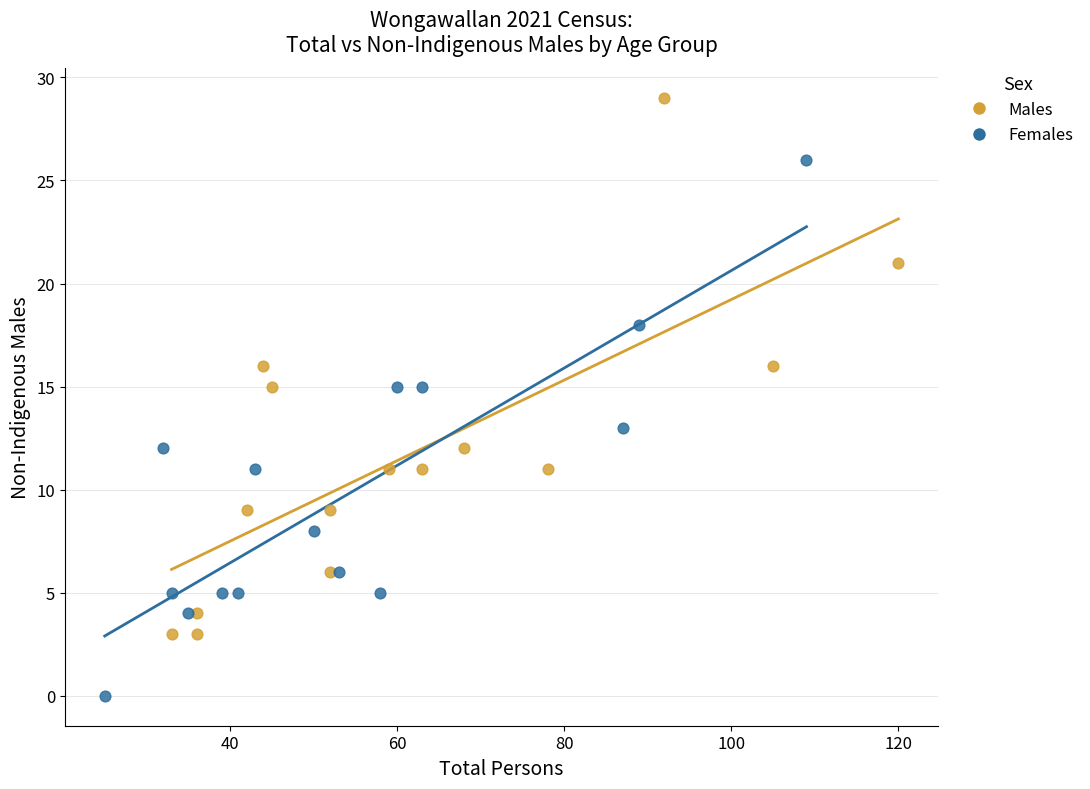

Which series contains the highest Y value?

Males